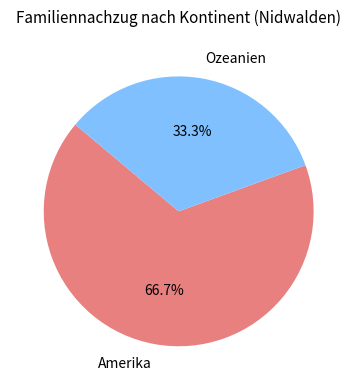

The Ozeanien slice represents 33% of the pie. True or false?

True